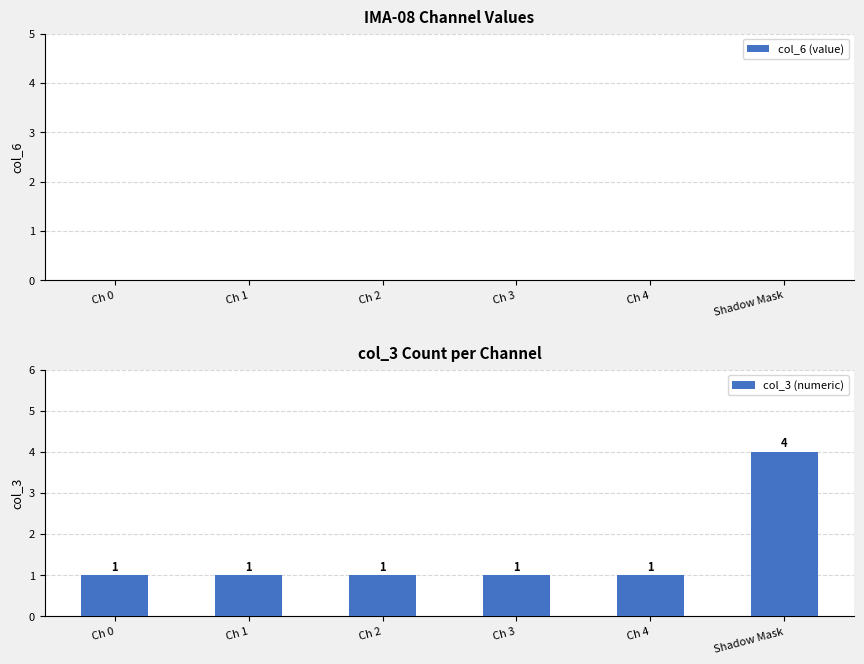

Reading left to right, what are all the values shown in this chart?

1	1	1	1	1	4